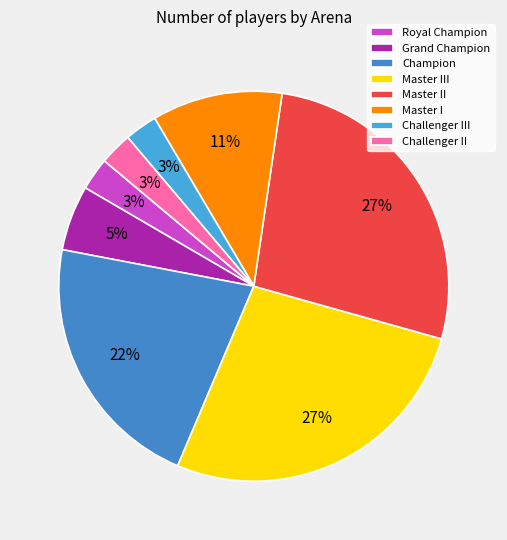

Count the number of slices in the pie.

8